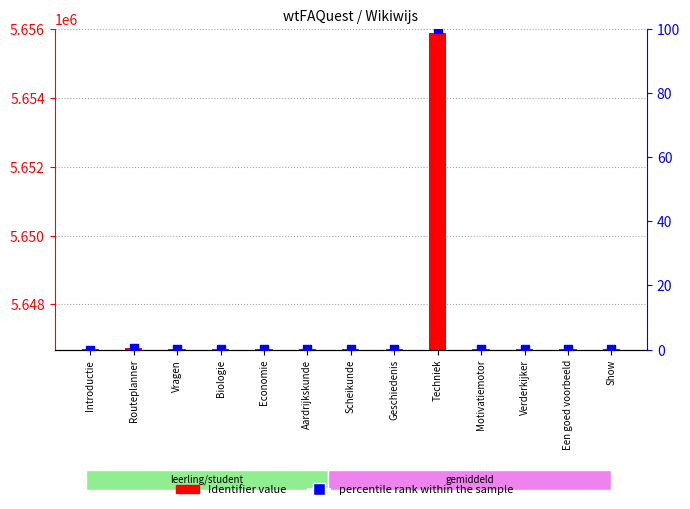

Which series has the largest total across all categories?

Identifier value